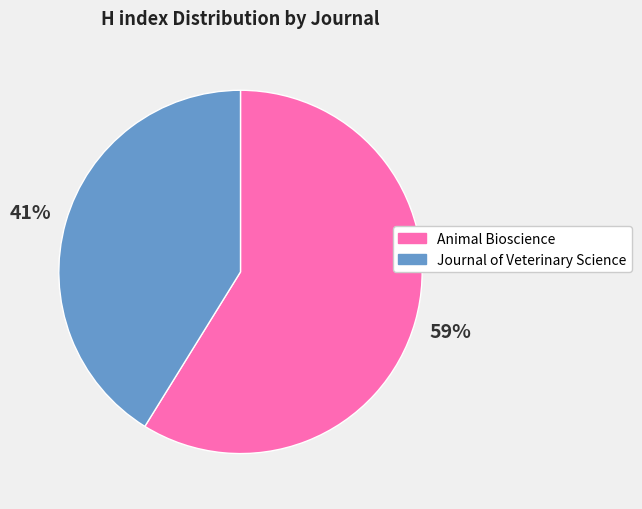

To the nearest percent, what is the difference between the largest and smallest slice percentages?

18%